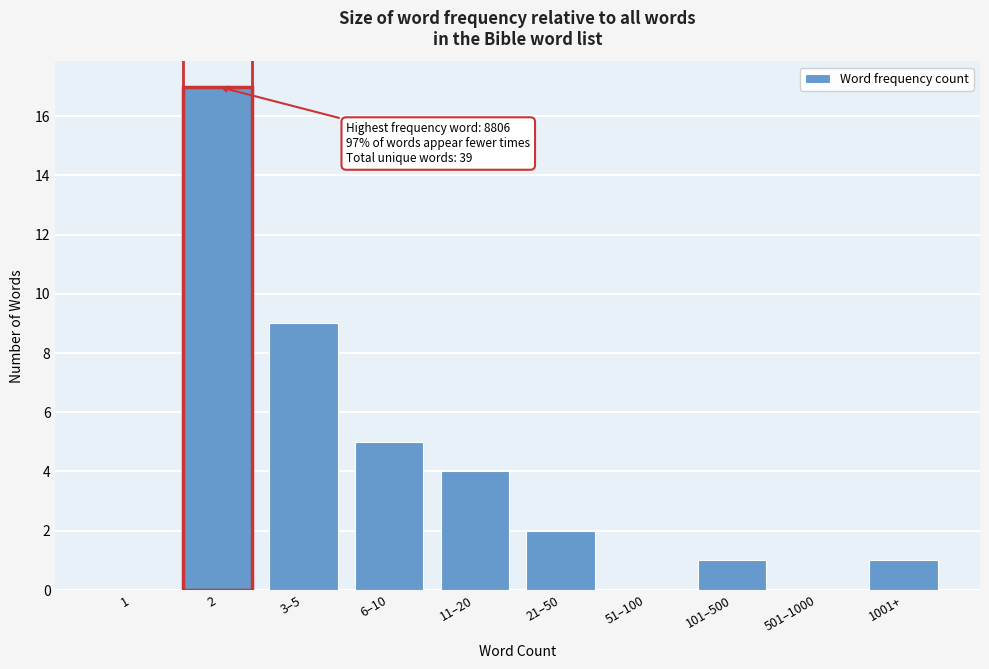

Reading left to right, extract all data points from this chart.

1=0	2=17	3–5=9	6–10=5	11–20=4	21–50=2	51–100=0	101–500=1	501–1000=0	1001+=1